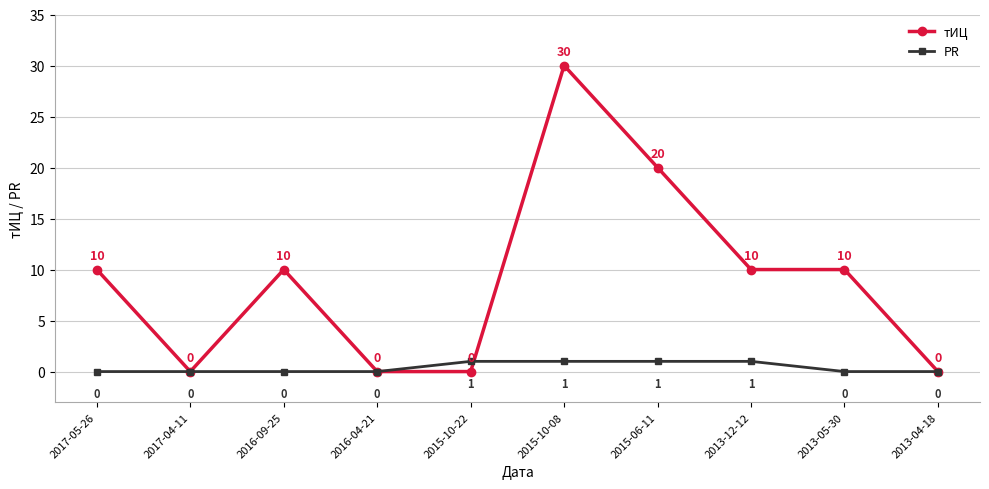

True or false: PR has more than 1 points higher than both neighbors.

False